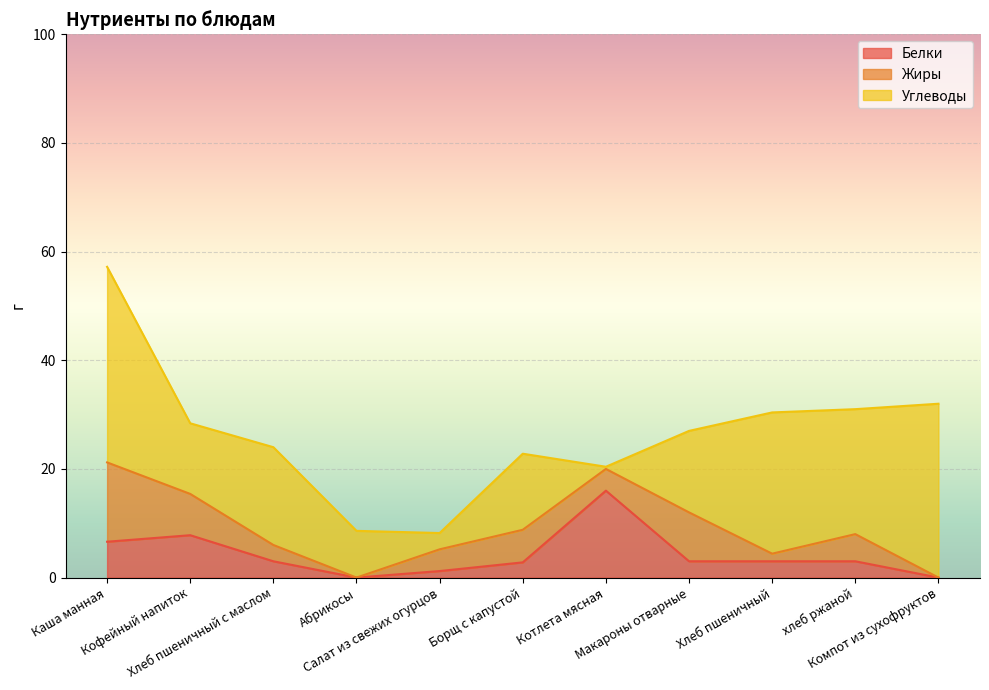

Rank the series by their maximum value, from highest to lowest.

Углеводы, Белки, Жиры